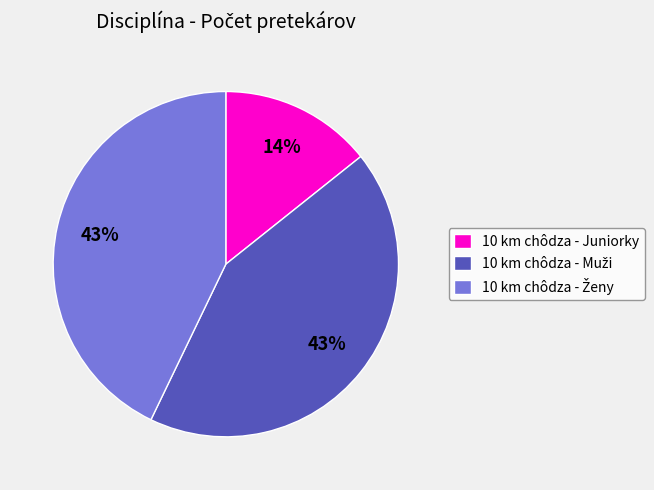

Does any single category account for the majority?

No